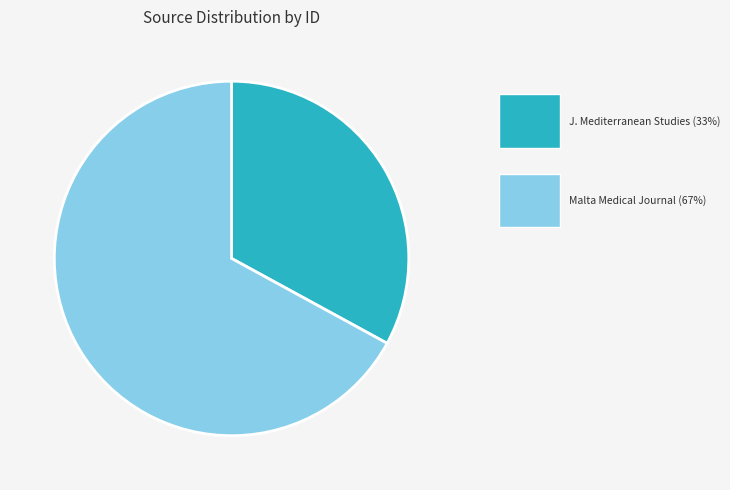

How many segments does this pie chart have?

2